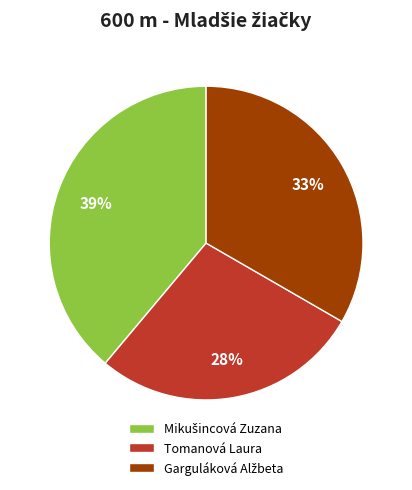

What is the smallest slice in the pie chart?

Tomanová Laura